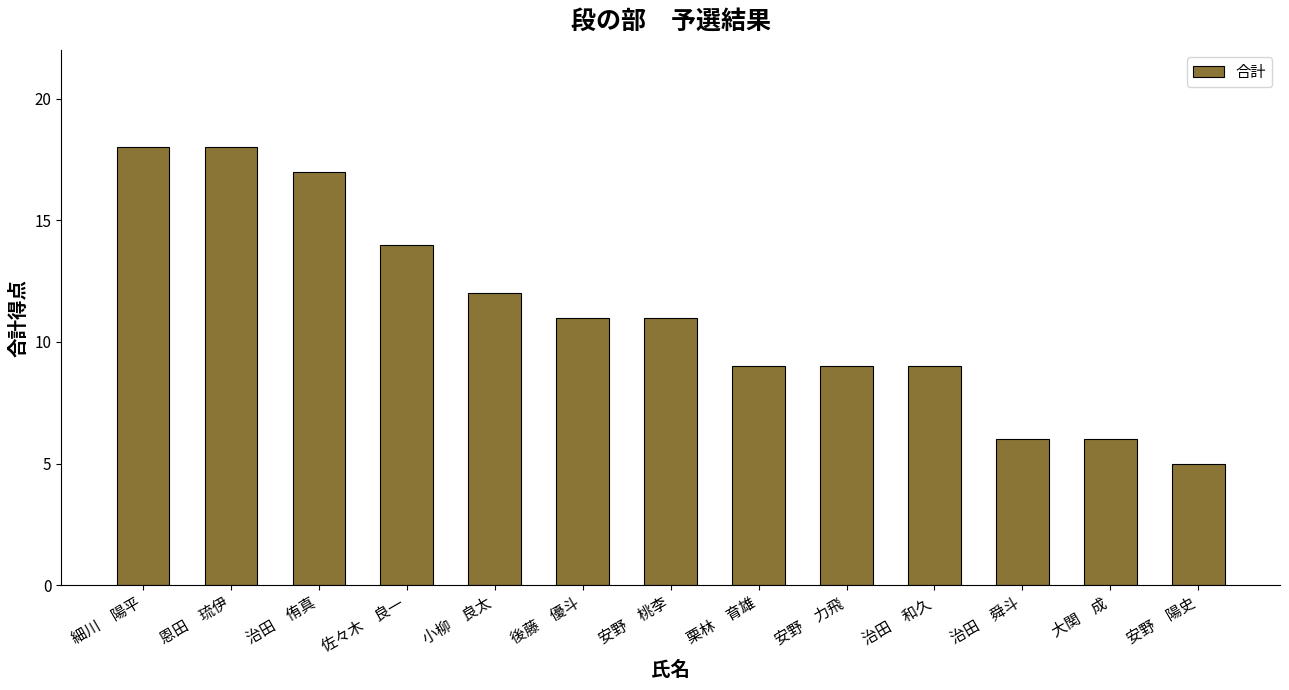

What is the change in value from 小柳　良太 to 治田　和久?

-3